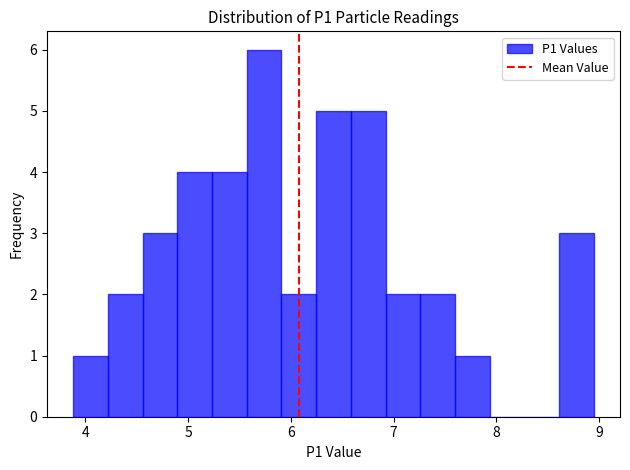

Around what value on the x-axis is the tallest bar? Give the approximate position of its centre, as read against the axis.

5.7